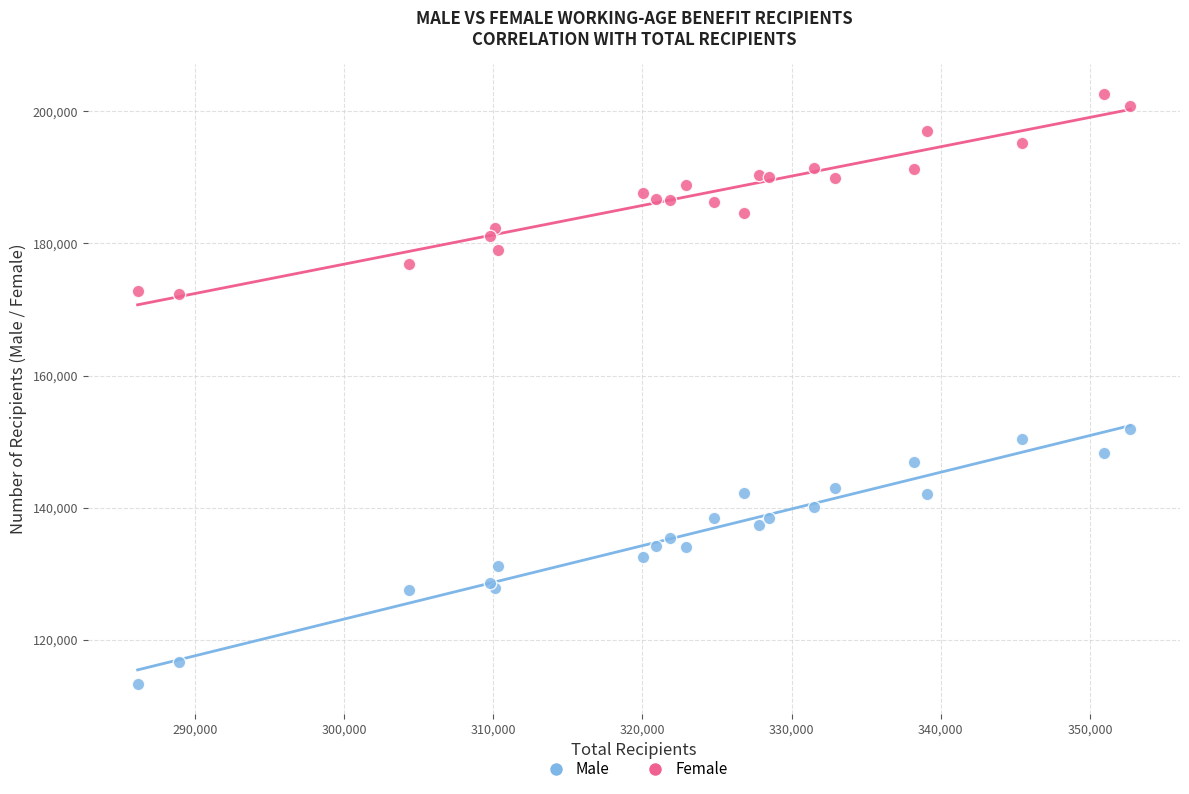

Which series reaches the minimum Y coordinate?

Male